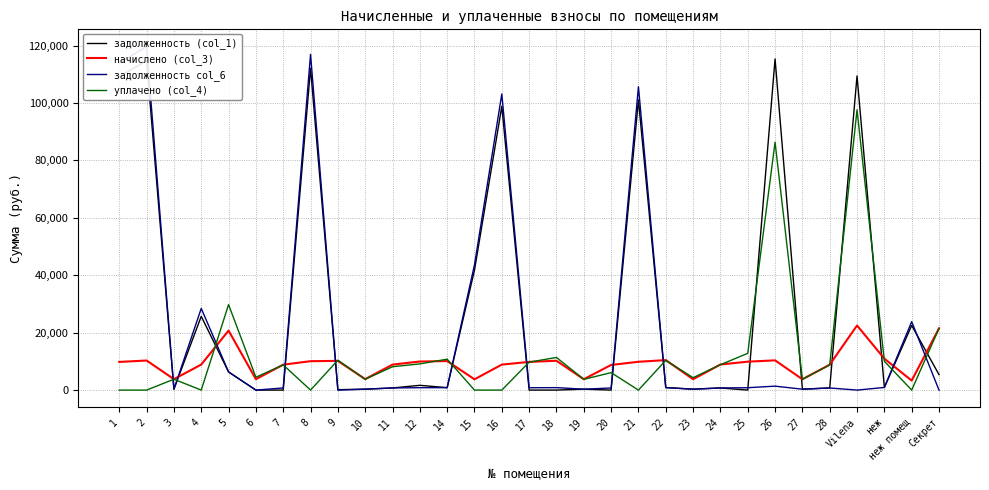

What is the difference between the second highest and second lowest values in the задолженность (col_1) series?

114737.1